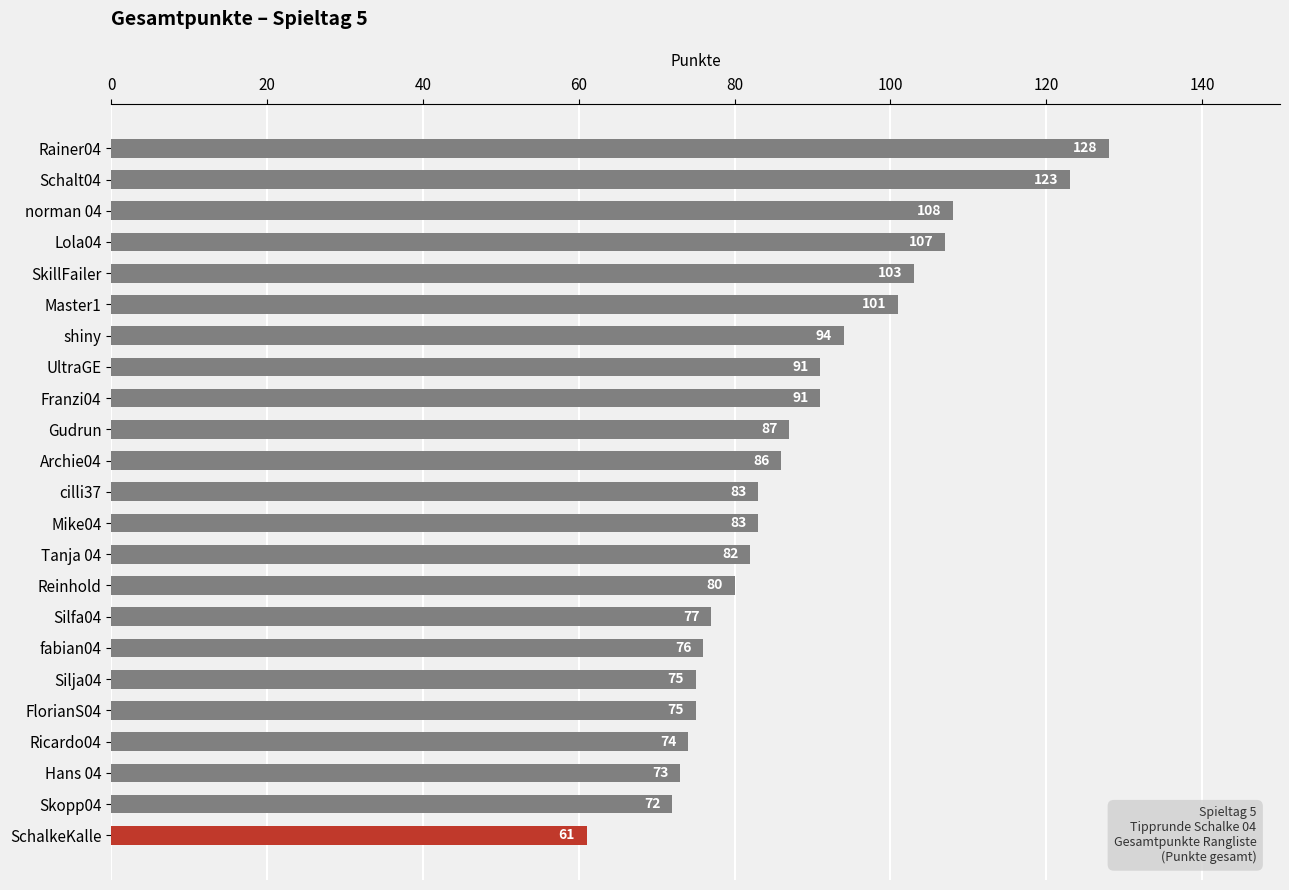

What is the approximate value at Master1?

101